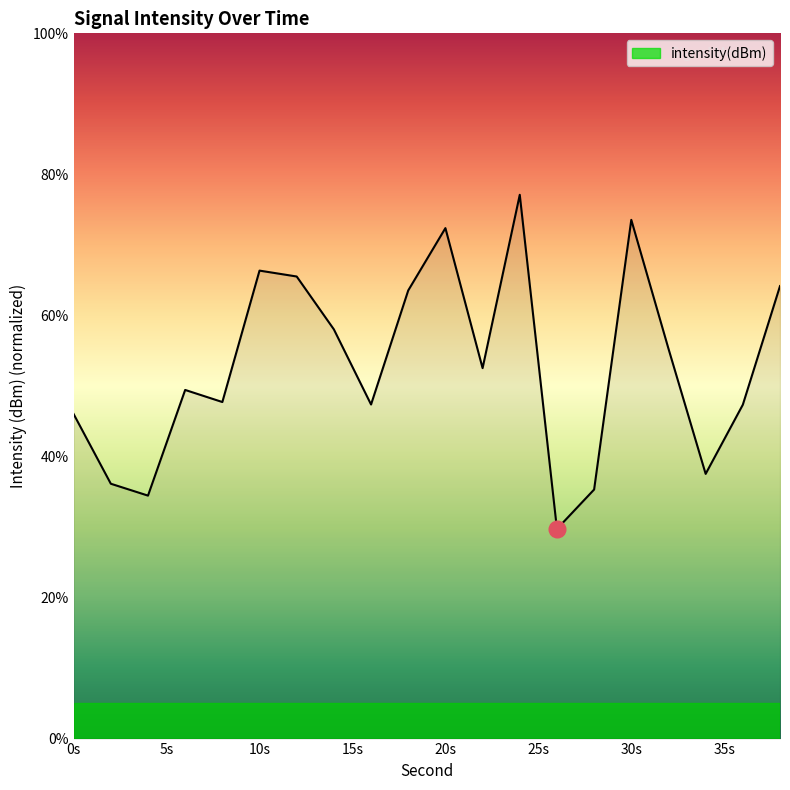

What is the greatest value displayed?

77.1